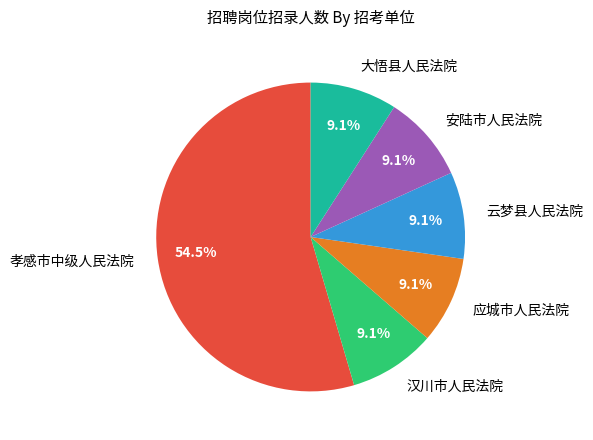

Which has a higher value, 孝感市中级人民法院 or 大悟县人民法院?

孝感市中级人民法院